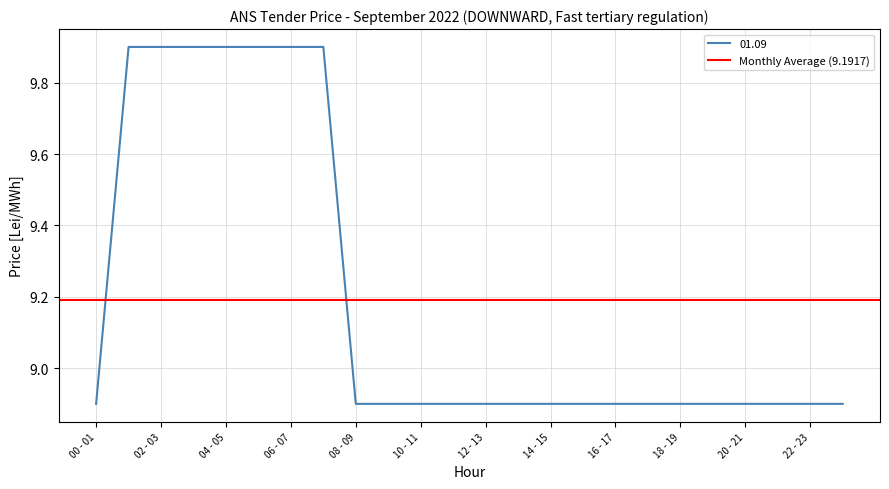

Reading left to right, transcribe all the data shown in this chart.

00 - 01=8.9	01 - 02=9.9	02 - 03=9.9	03 - 04=9.9	04 - 05=9.9	05 - 06=9.9	06 - 07=9.9	07 - 08=9.9	08 - 09=8.9	09 - 10=8.9	10 - 11=8.9	11 - 12=8.9	12 - 13=8.9	13 - 14=8.9	14 - 15=8.9	15 - 16=8.9	16 - 17=8.9	17 - 18=8.9	18 - 19=8.9	19 - 20=8.9	20 - 21=8.9	21 - 22=8.9	22 - 23=8.9	23 - 24=8.9